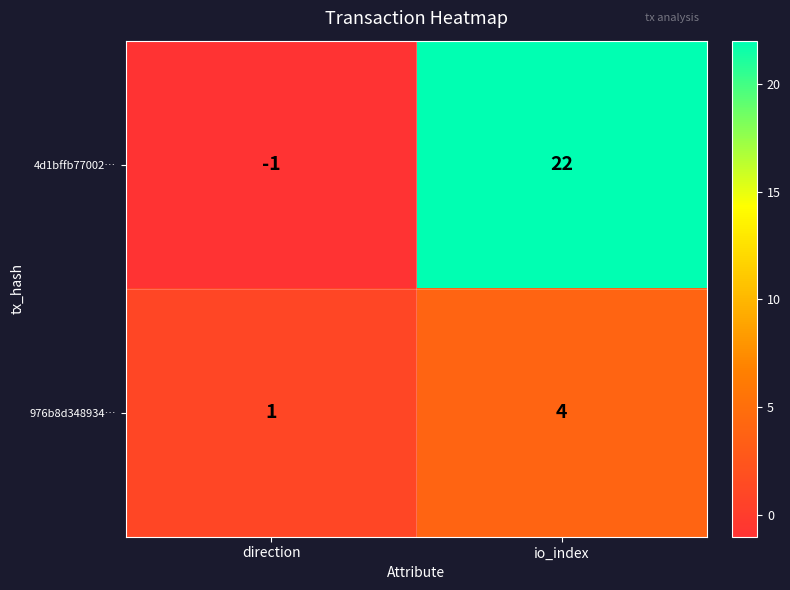

The value of 4d1bffb77002… at io_index is 14. True or false?

False